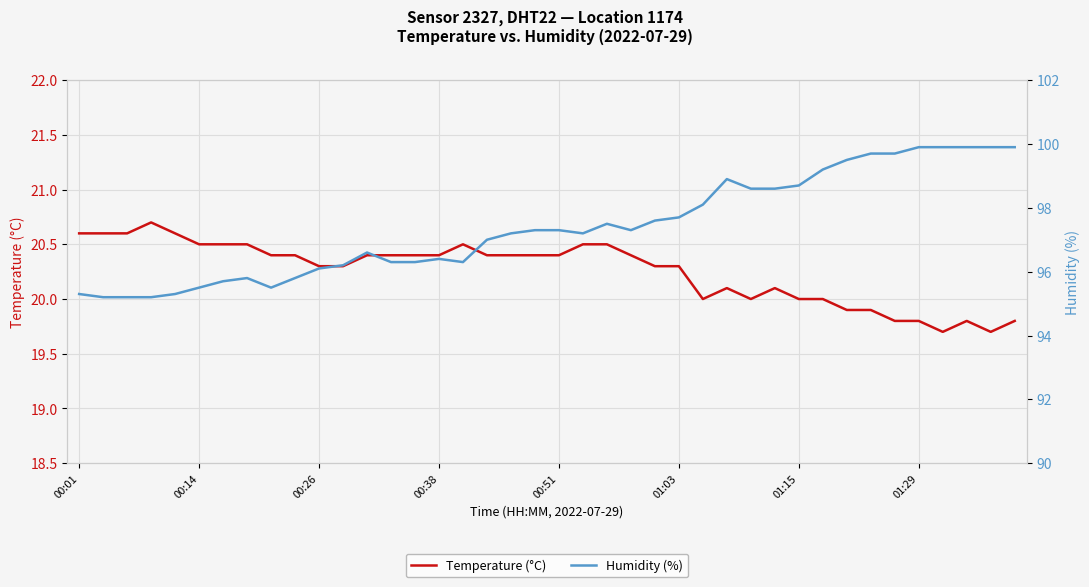

Which has a higher value, 17 or 38?

17